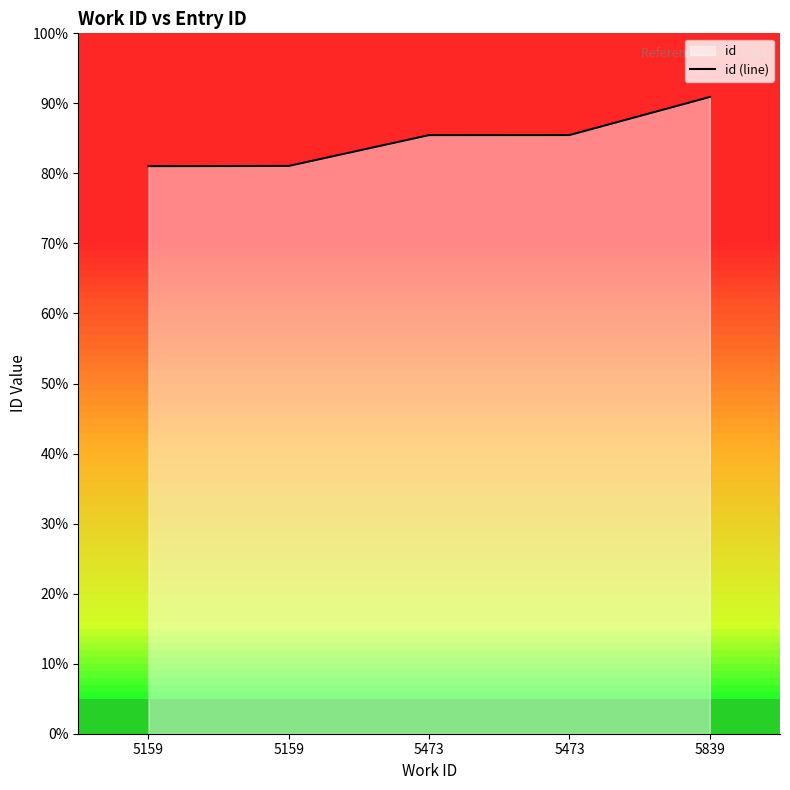

What is the change in value from 5159 to 5159?

+5